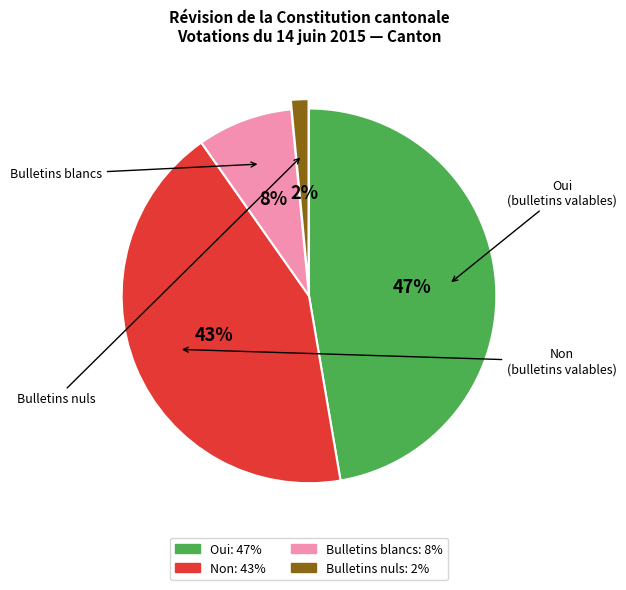

Rank the categories by value from highest to lowest.

Oui, Non, Bulletins blancs, Bulletins nuls